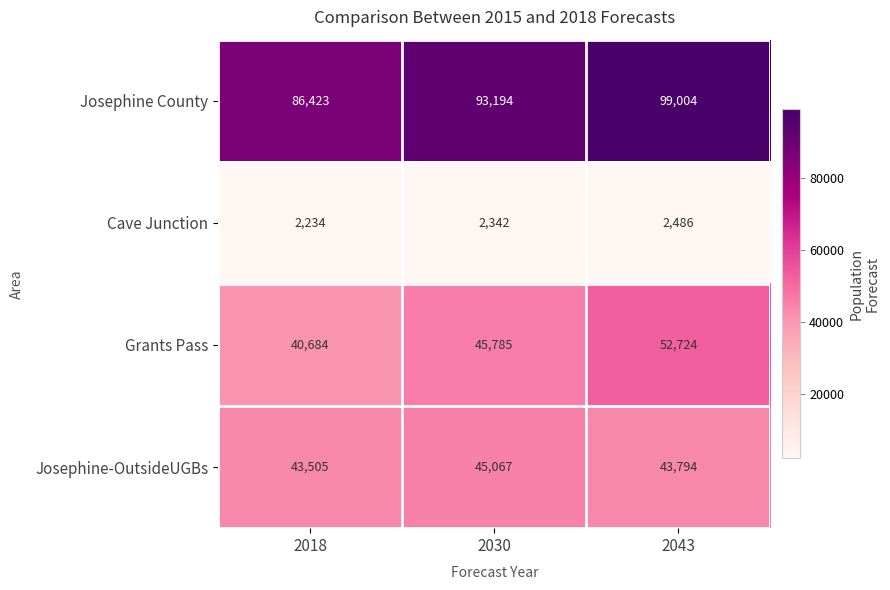

At which label is Cave Junction closest to 2360?

2030